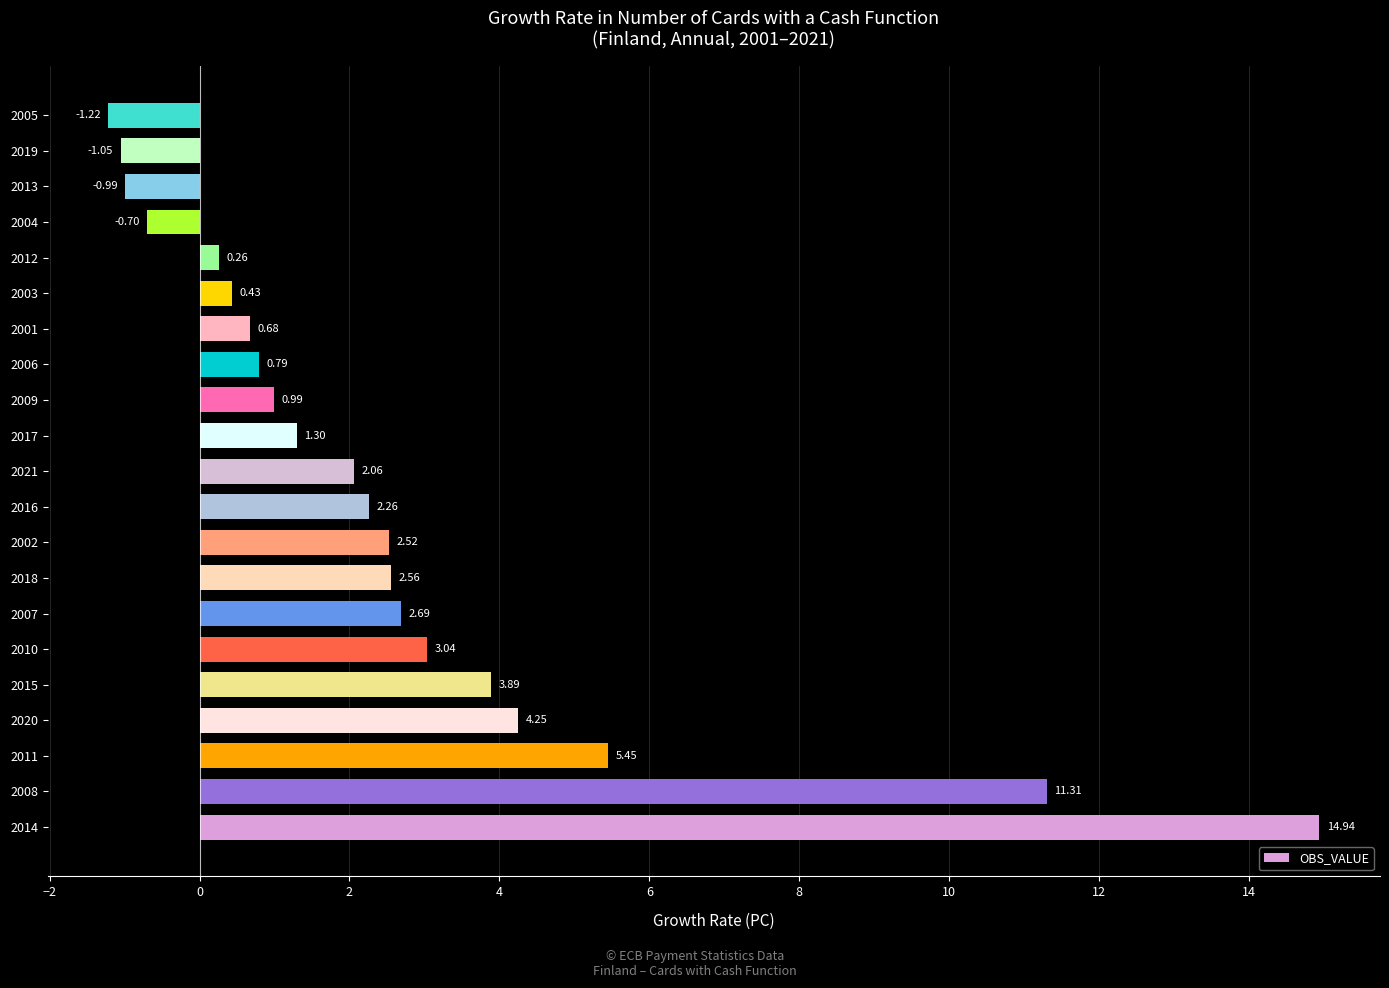

Which category has the highest value across all series?

2014